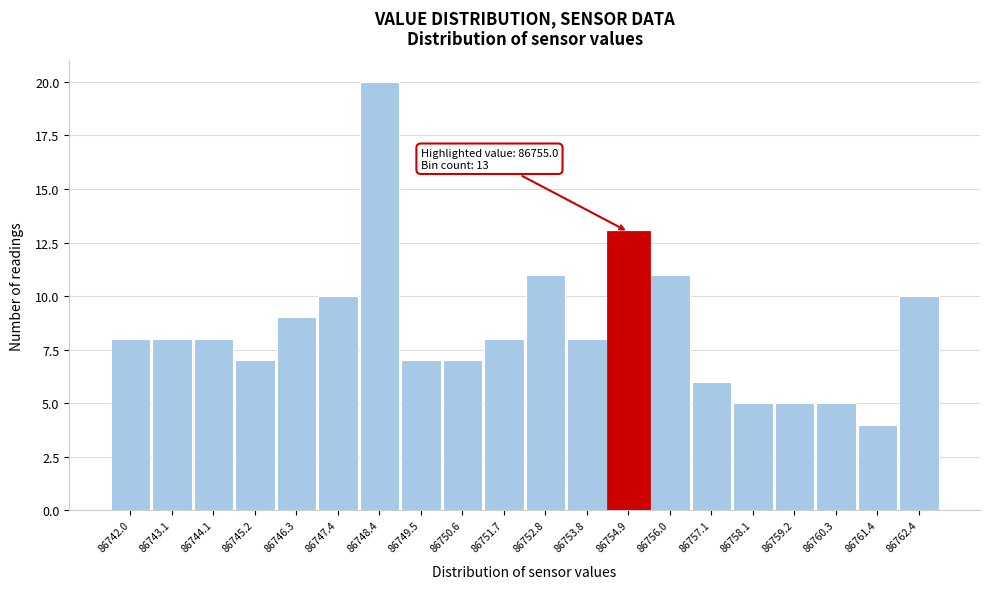

Reading left to right, transcribe all the data shown in this chart.

8	8	8	7	9	10	20	7	7	8	11	8	13	11	6	5	5	5	4	10